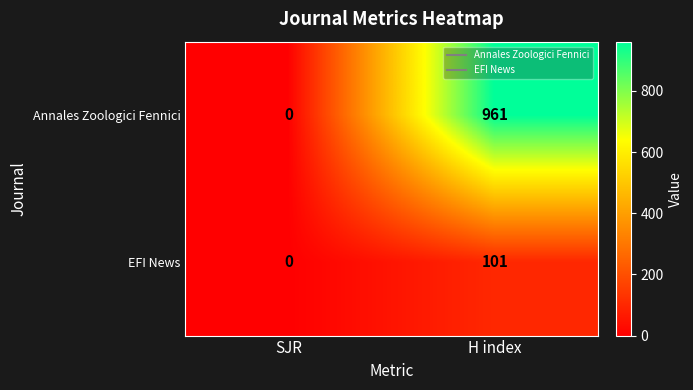

Reading left to right, transcribe all the data shown in this chart.

Annales Zoologici Fennici: SJR=0	H index=961
EFI News: SJR=0	H index=101